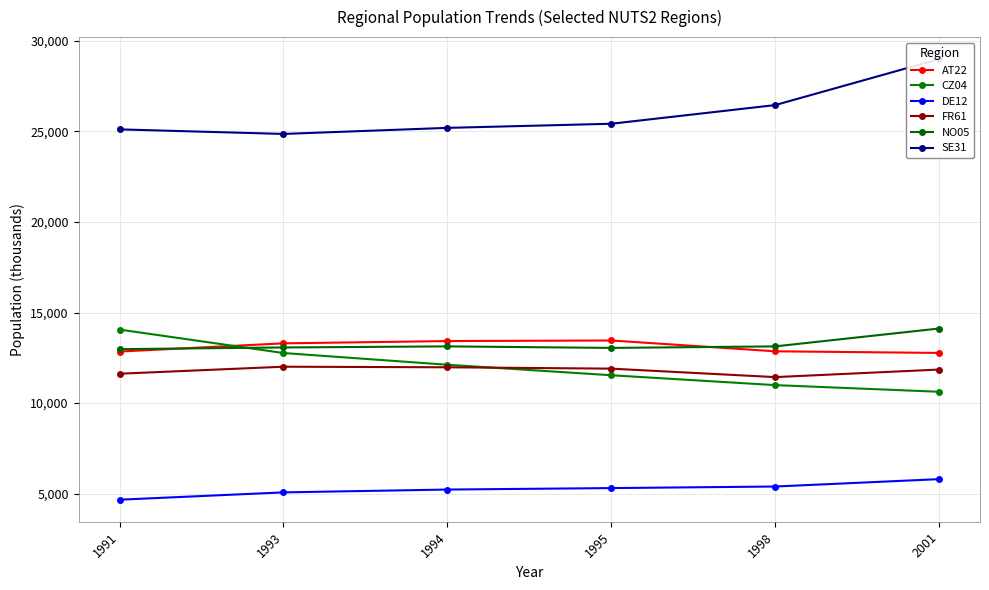

Reading left to right, transcribe all the data shown in this chart.

AT22: 1991=12846	1993=13299	1994=13425	1995=13457	1998=12860	2001=12770
CZ04: 1991=14059	1993=12765	1994=12118	1995=11539	1998=10994	2001=10627
DE12: 1991=4671	1993=5075	1994=5231	1995=5312	1998=5398	2001=5806
FR61: 1991=11623	1993=12010	1994=11978	1995=11903	1998=11436	2001=11853
NO05: 1991=12979	1993=13072	1994=13131	1995=13047	1998=13131	2001=14117
SE31: 1991=25106	1993=24854	1994=25189	1995=25416	1998=26446	2001=28982